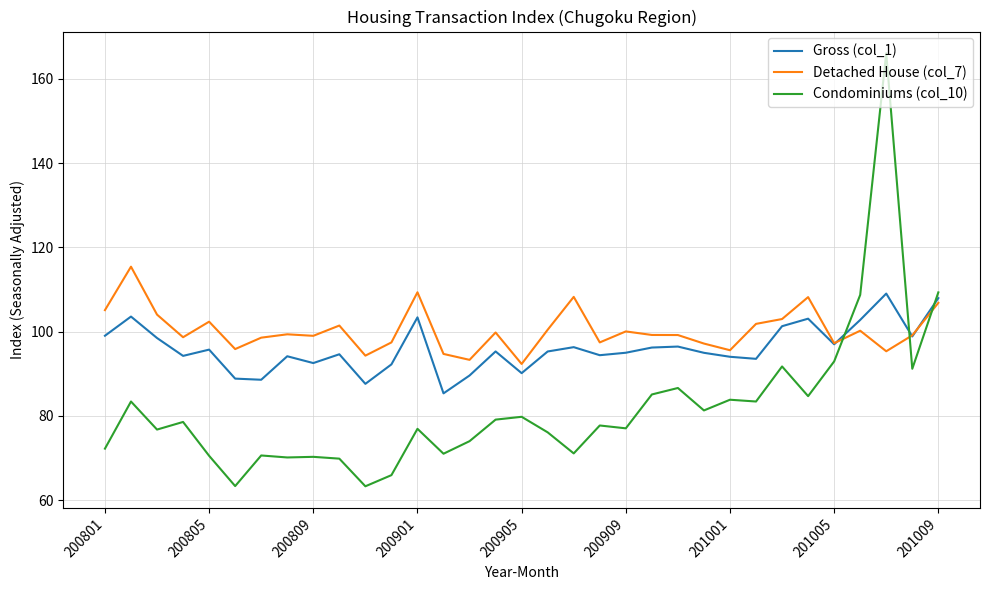

True or false: Condominiums (col_10) and Detached House (col_7) intersect in this chart.

True